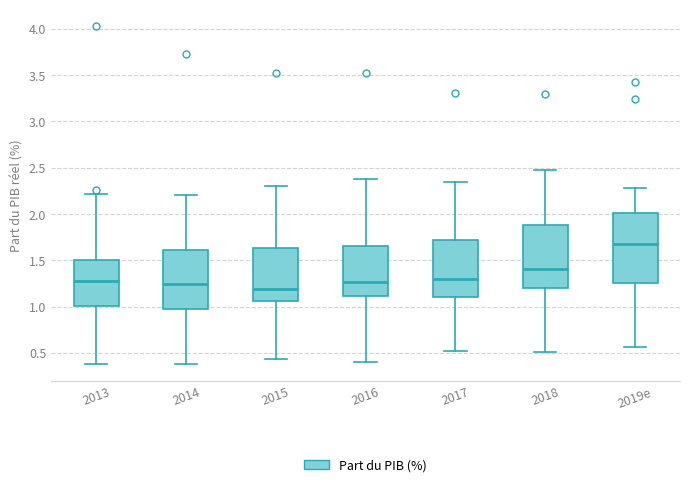

Which box has the lowest median line?

2015